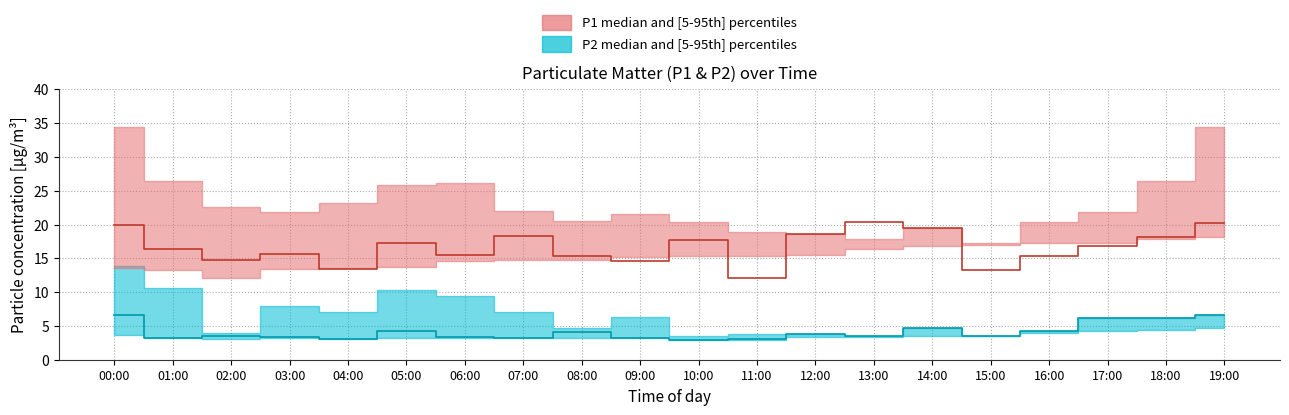

Is the value of P2_median at 05:00 greater than the value of P1_median at 05:00?

No